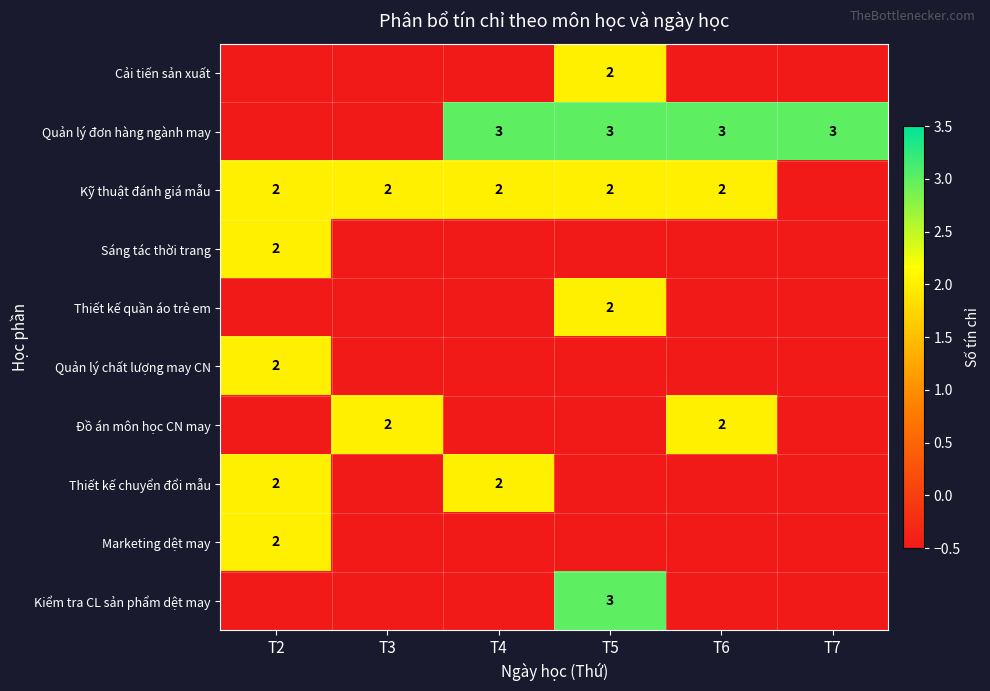

The Quản lý chất lượng may CN series shows 2.0 at T2. True or false?

True